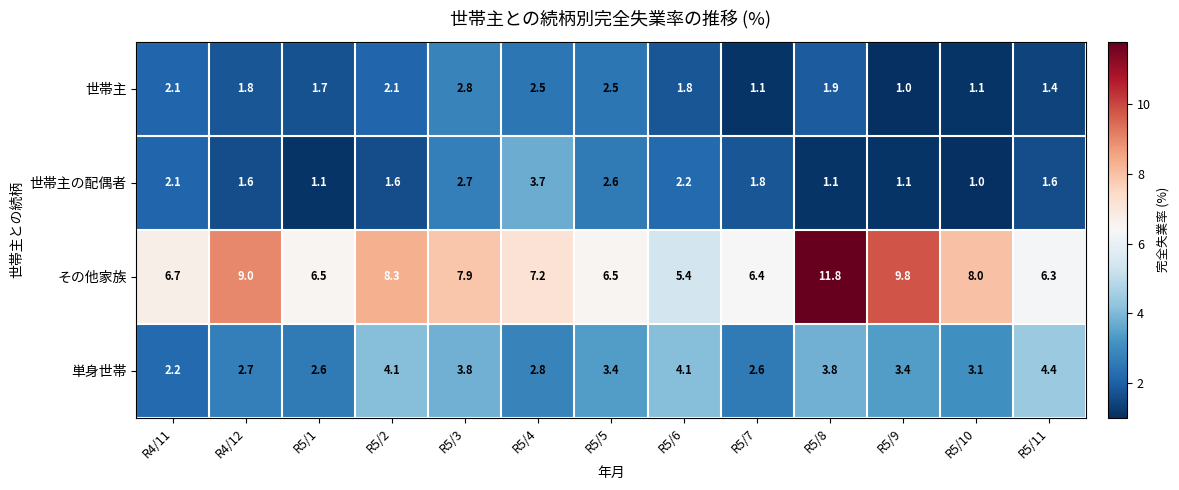

List the series in order of their peak value, highest first.

その他家族, 単身世帯, 世帯主の配偶者, 世帯主